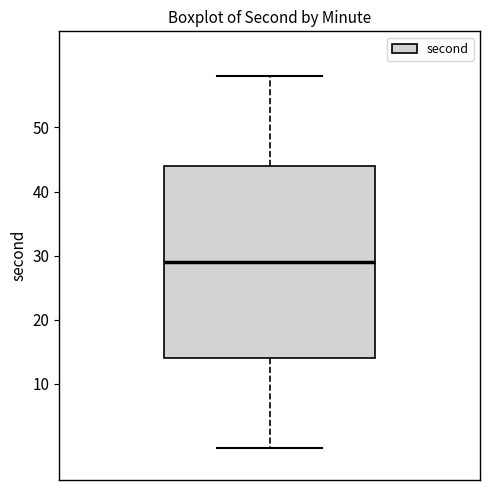

Transcribe this box plot: give where the median line is, the range the box spans, and where the two whiskers end, as read against the y-axis. The values are not printed on the chart, so give them approximately, as read against the axis.

median 29, box 14 to 44, whiskers 0 to 58